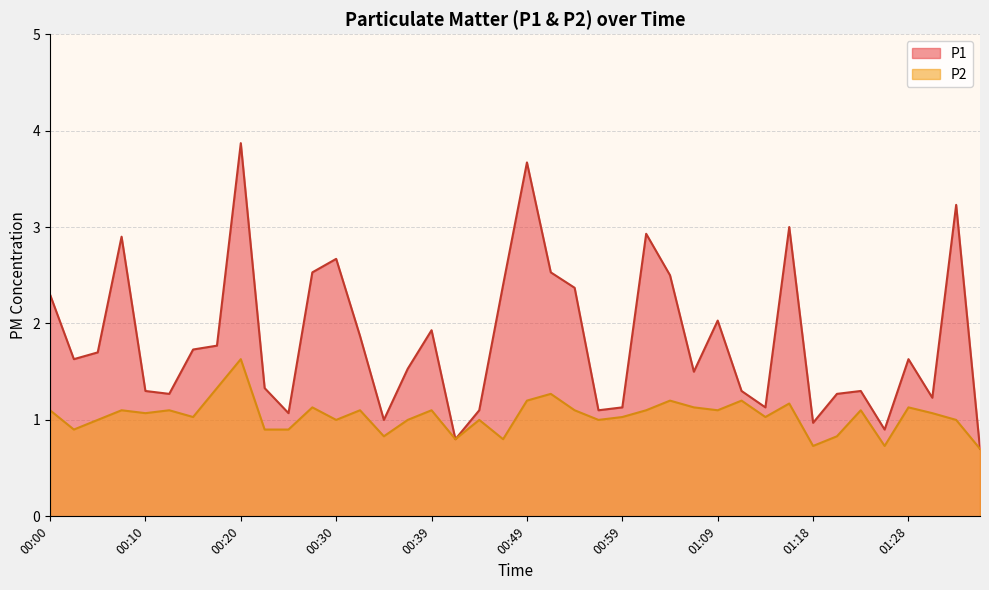

What is the highest value of the P2 series?

1.6